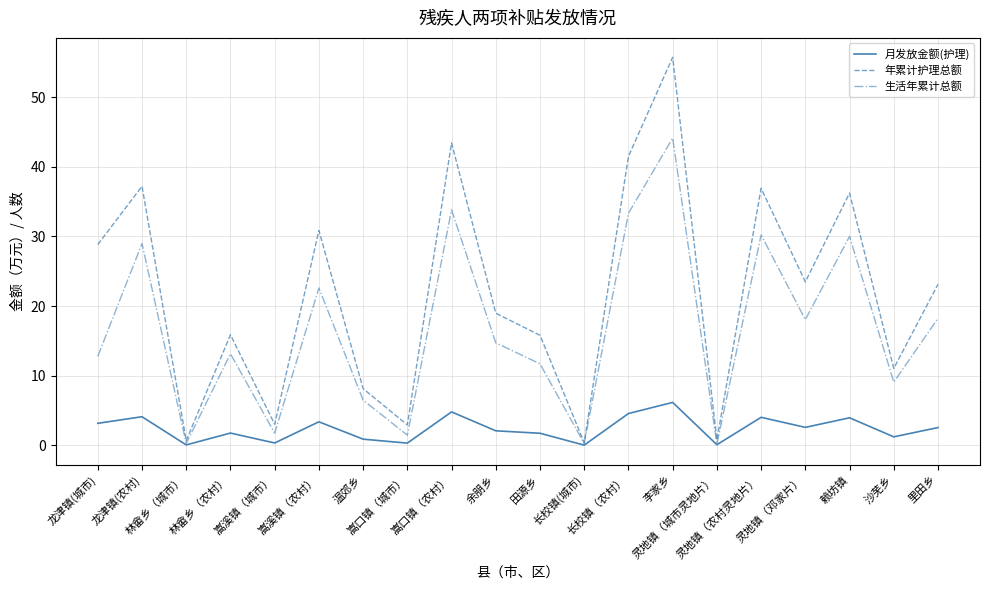

List the series in order of their overall mean, highest first.

年累计护理总额, 生活年累计总额, 月发放金额(护理)